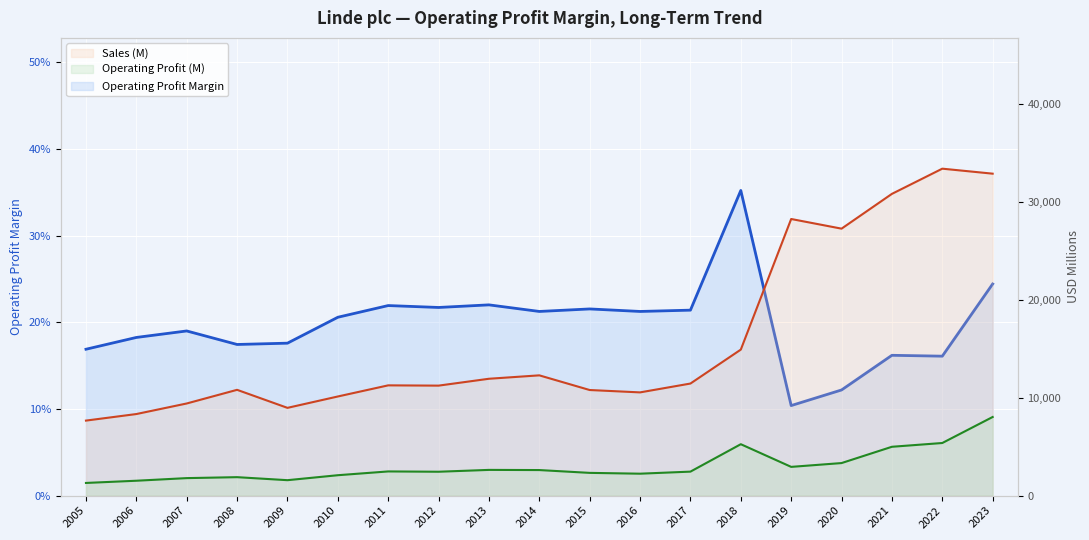

How many categories are shown in the chart?

19